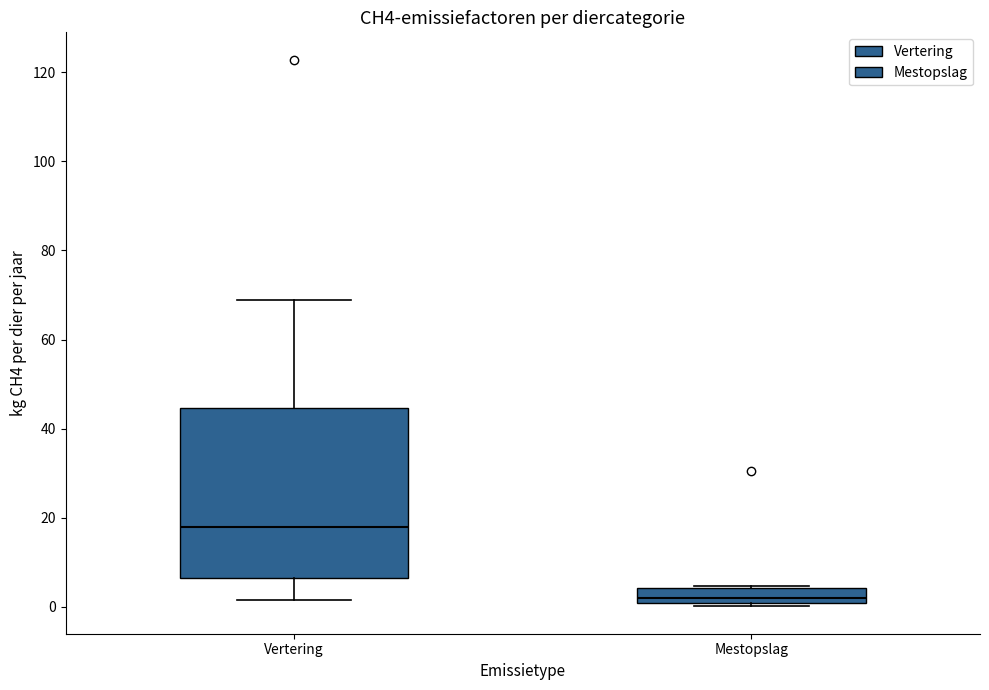

Which box is the tallest, from its lower edge to its upper edge?

Vertering